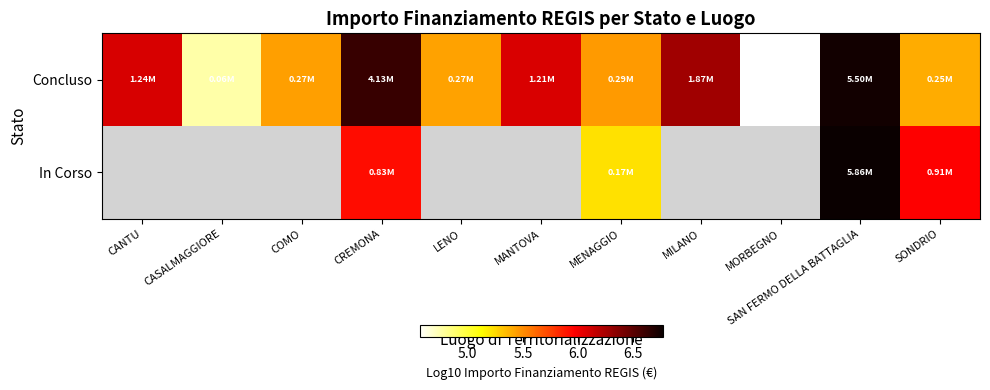

At which category is the sum across all series the highest?

SAN FERMO DELLA BATTAGLIA